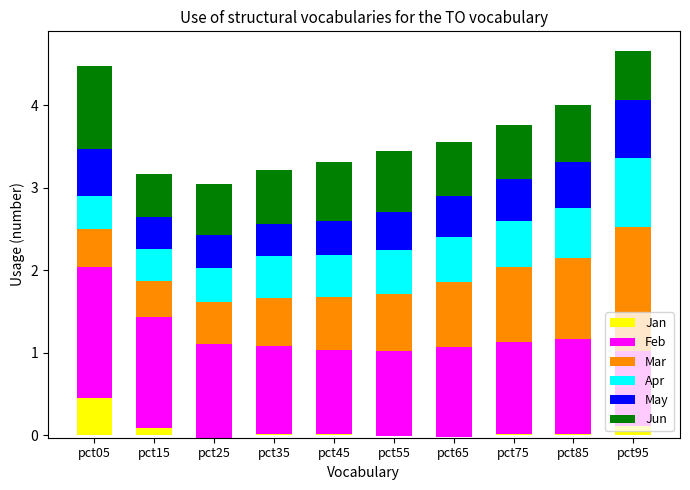

At which label is Jun closest to 0?

pct15